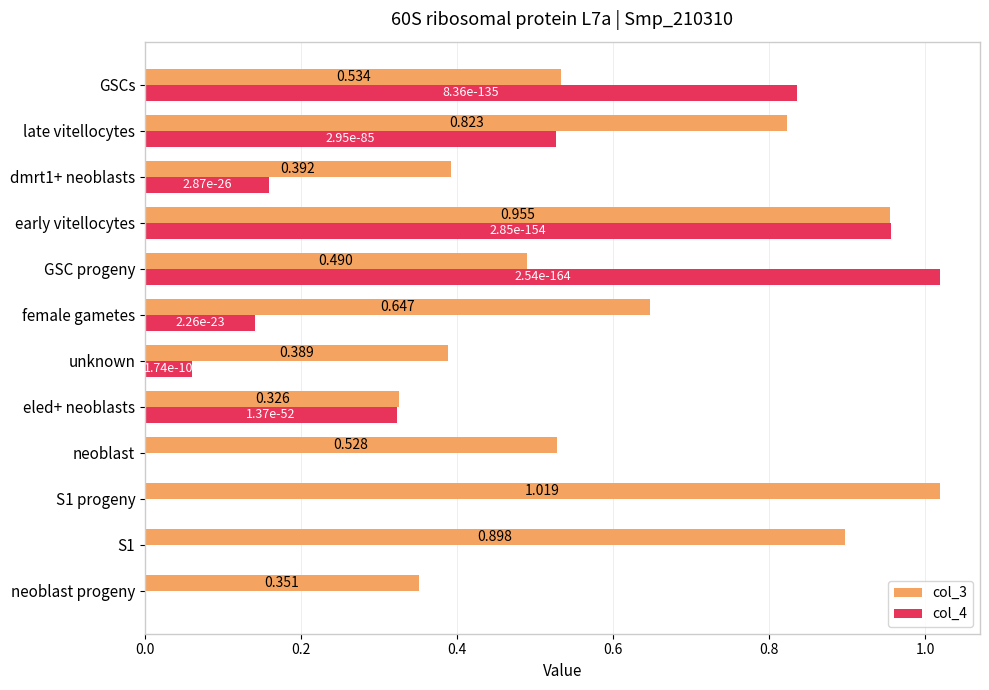

Is the value of col_3 at S1 progeny greater than the value of col_4 at late vitellocytes?

Yes